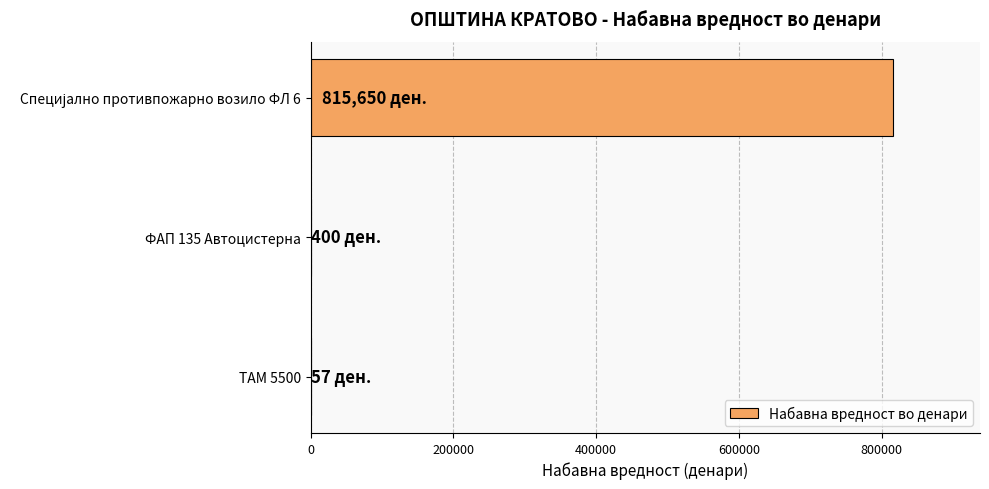

Count the number of categories in the chart.

3